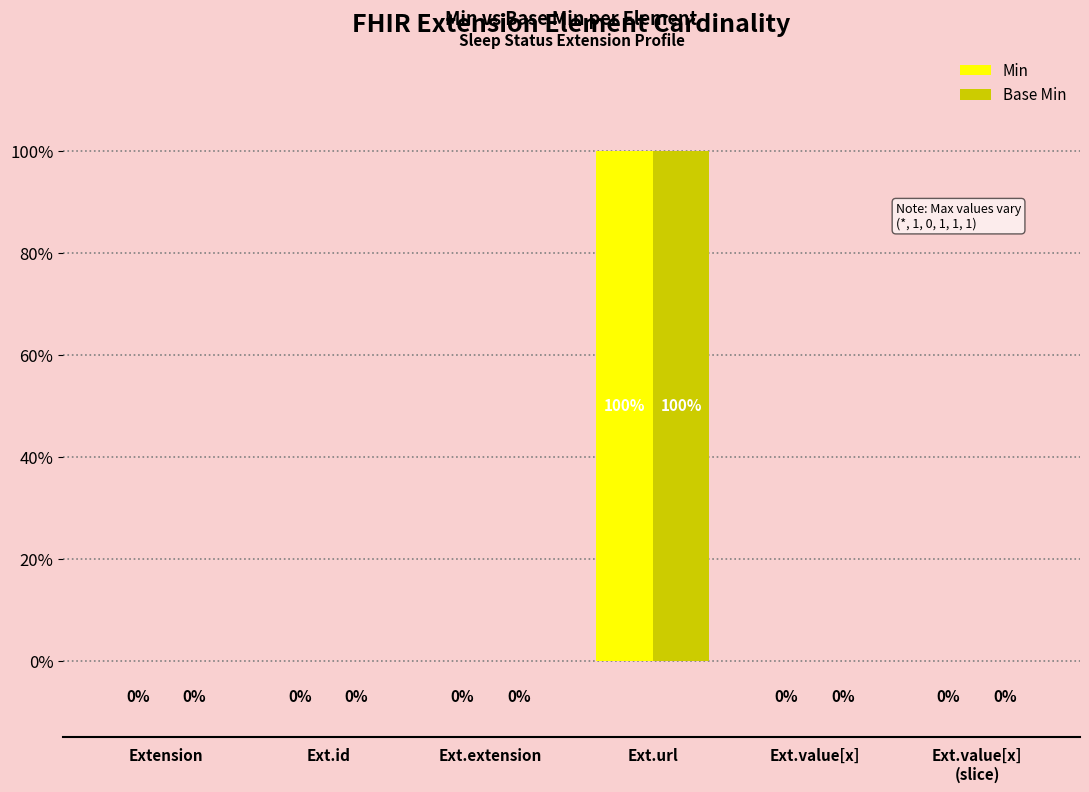

Is the value of Base Min at Ext.value[x]
(slice) greater than the value of Min at Ext.id?

No